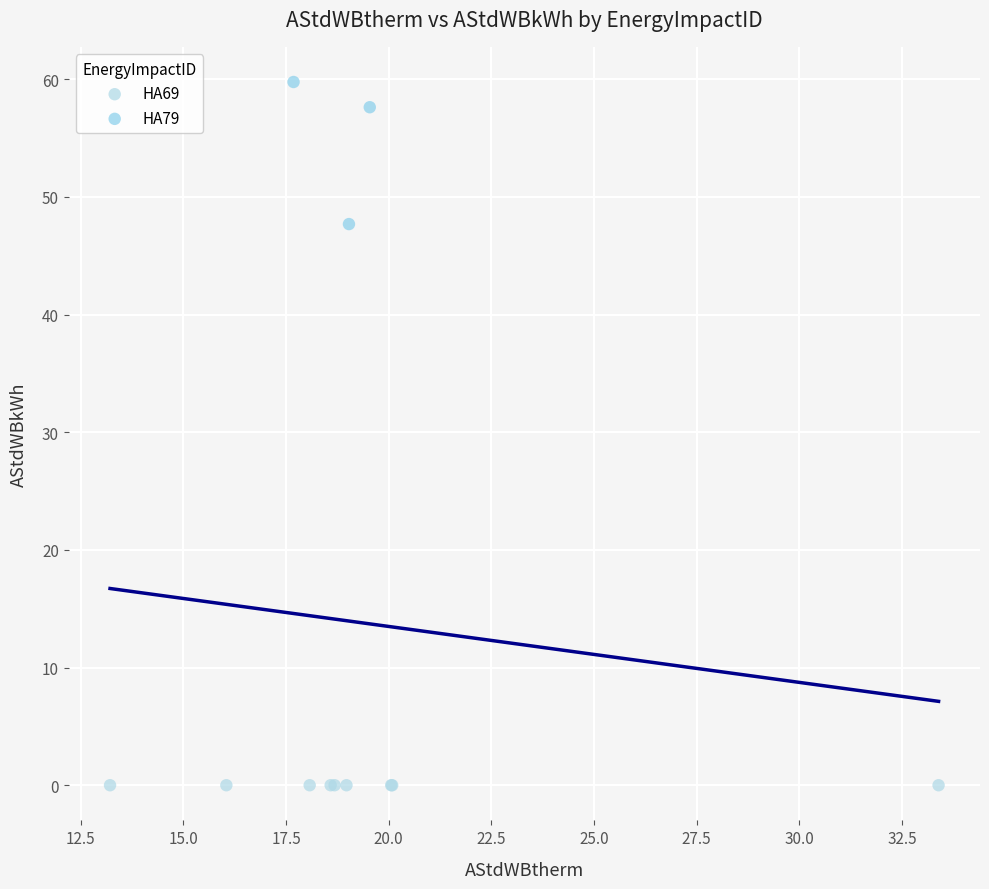

Which series reaches the maximum Y coordinate?

HA79